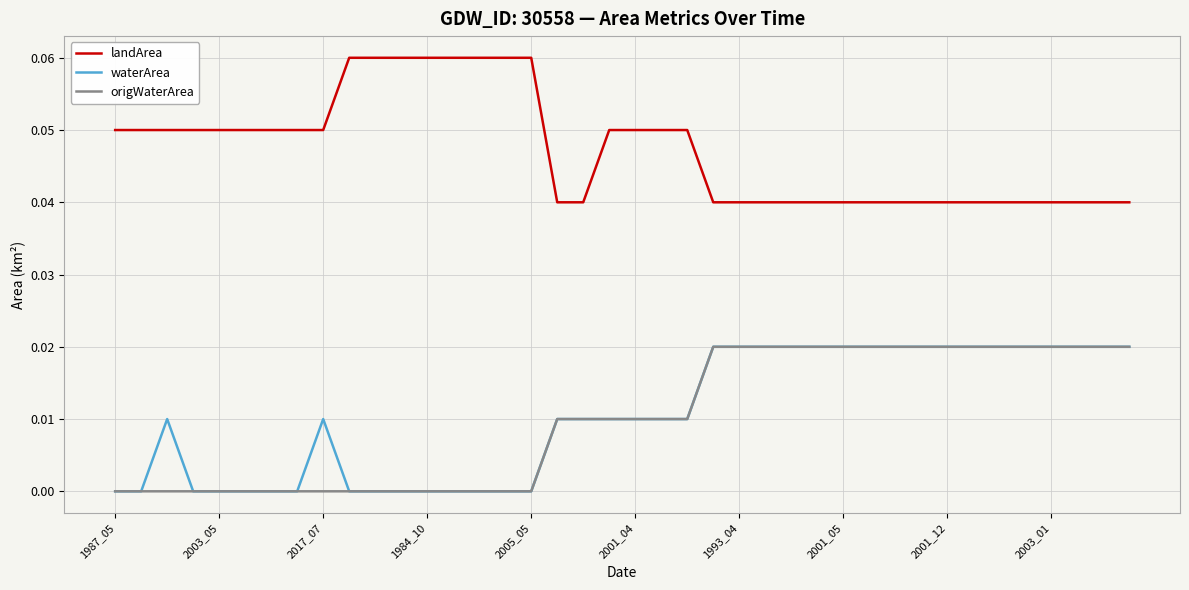

Which series has the largest total across all categories?

landArea